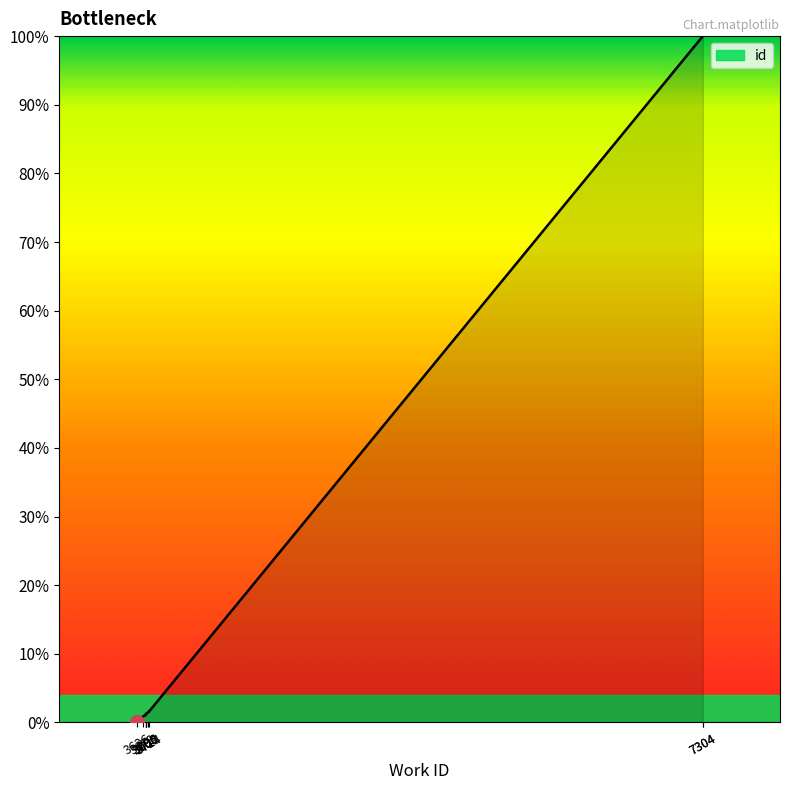

Which label corresponds to the smallest value in the chart?

3636